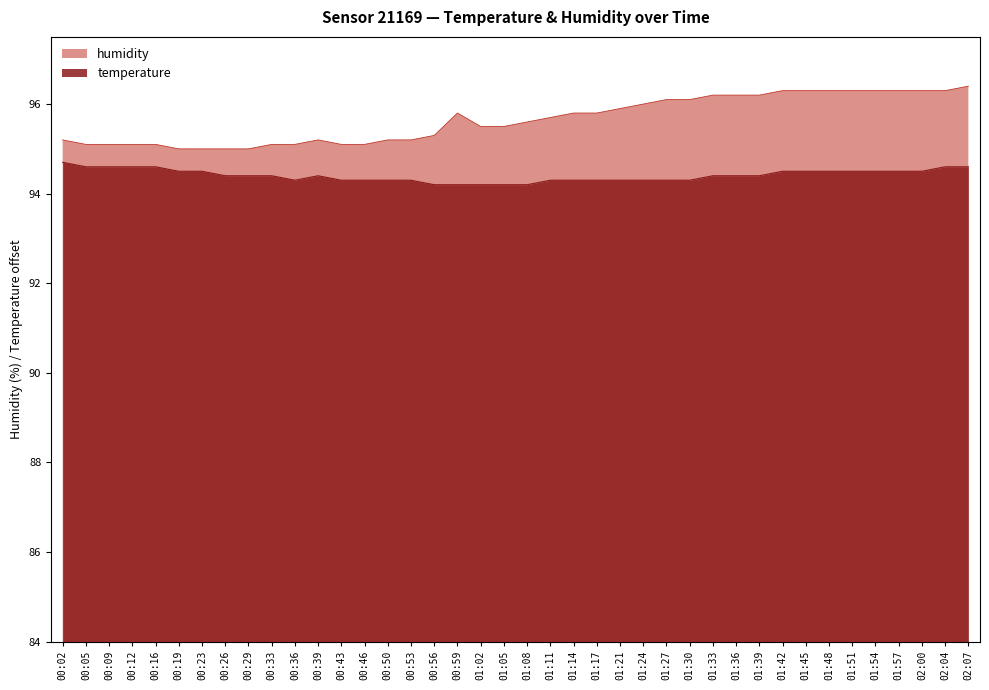

What is the label of the 26th point from the right?

00:50